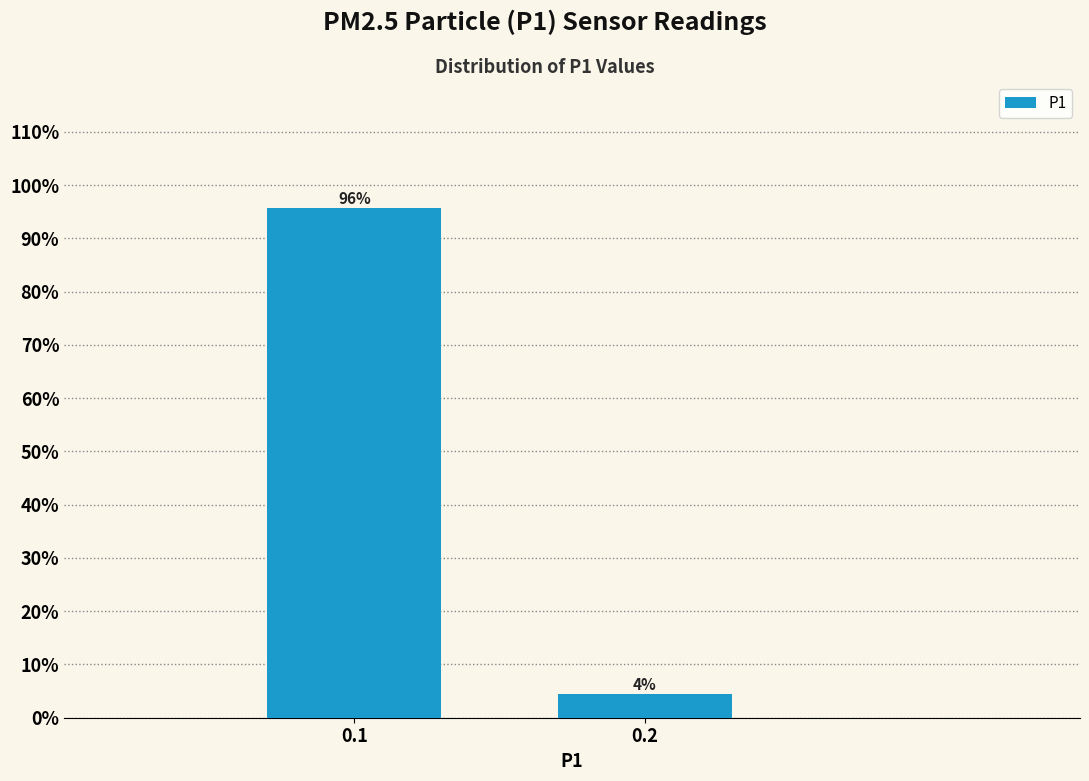

What is the value of the 1st bar from the left?

95.6